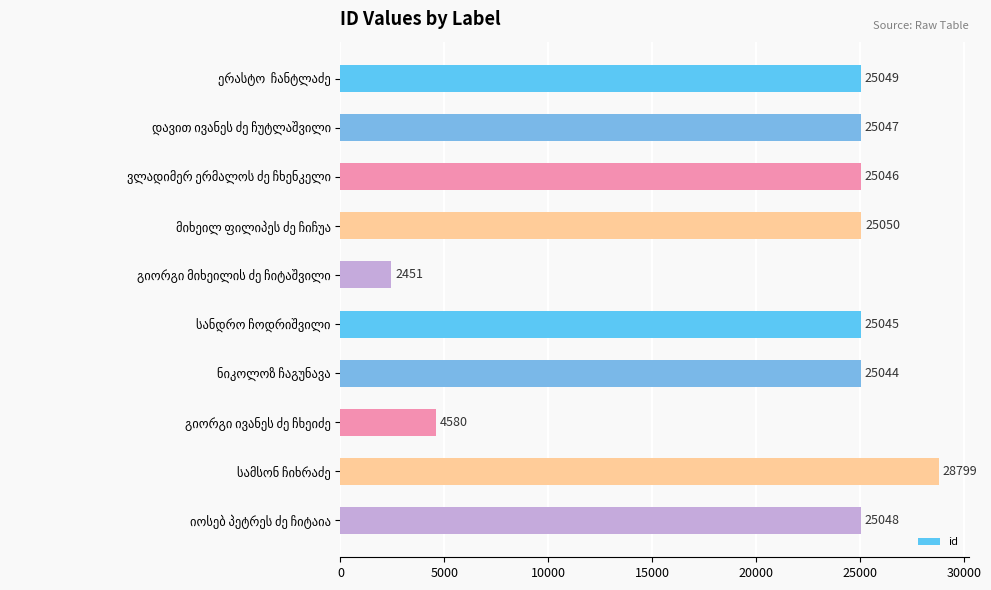

What is the value of the 2nd bar from the top?

25047